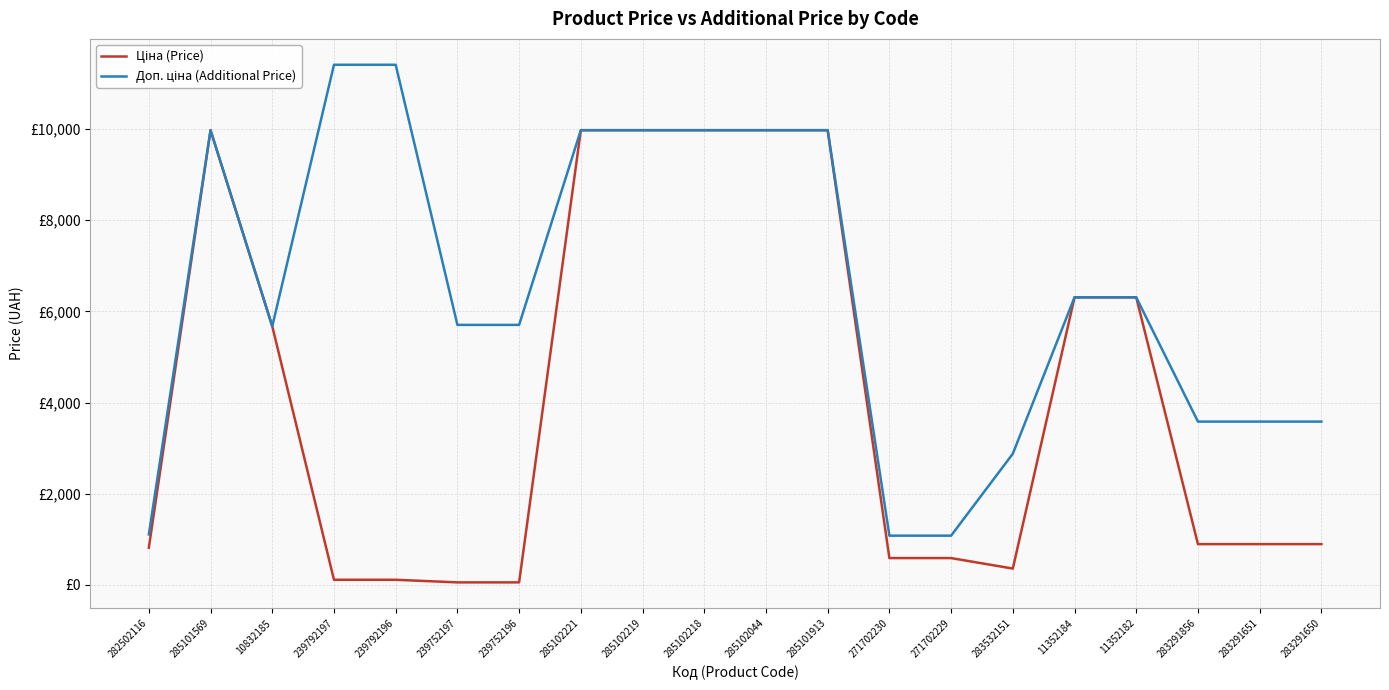

At which label is Доп. ціна (Additional Price) closest to 6245?

11352184